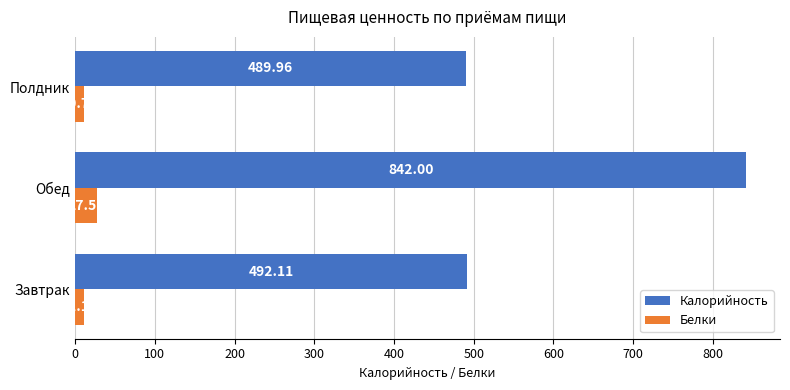

Where is Белки nearest to the value 19?

Завтрак